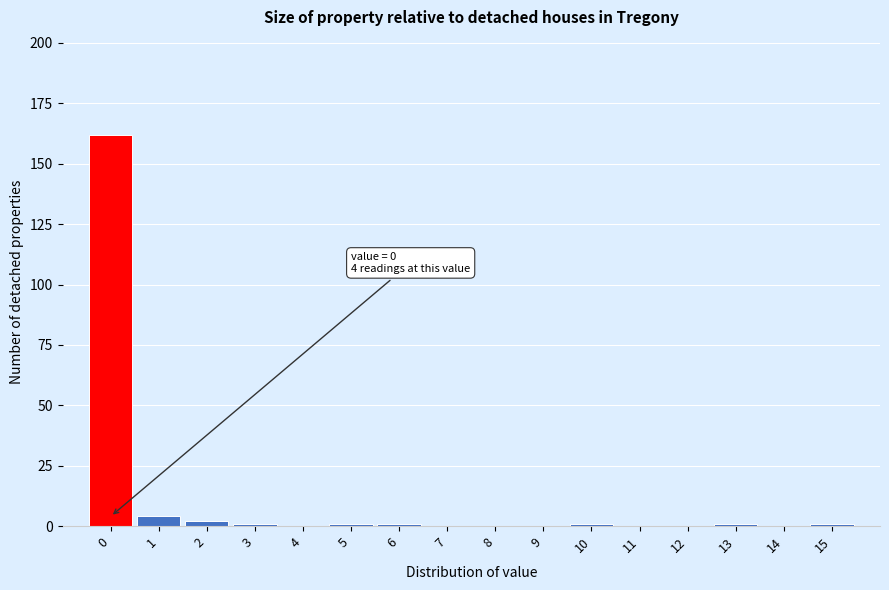

Over which range of the x-axis is the bar tallest?

-0.5 to 0.5